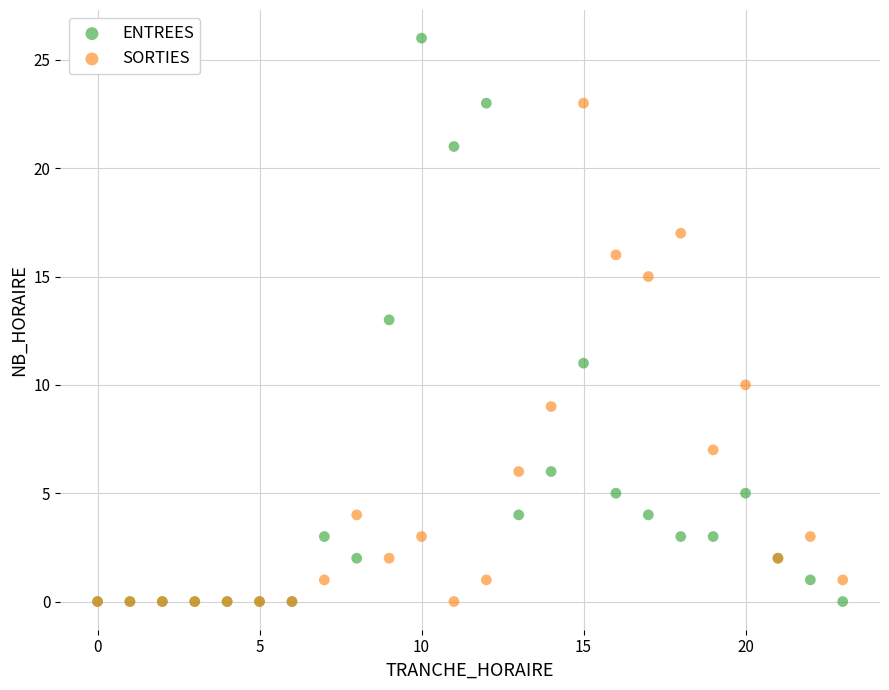

What are all the series names shown in the legend?

ENTREES, SORTIES